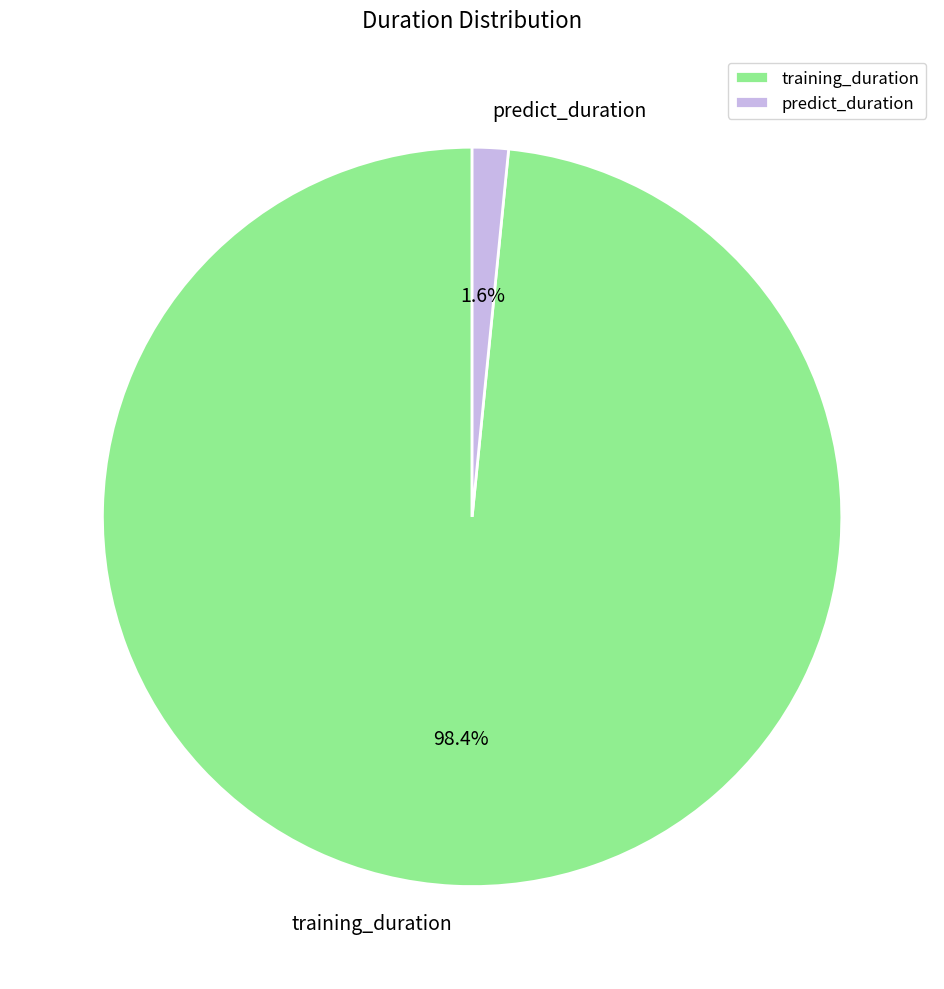

Which slice is the smallest?

predict_duration